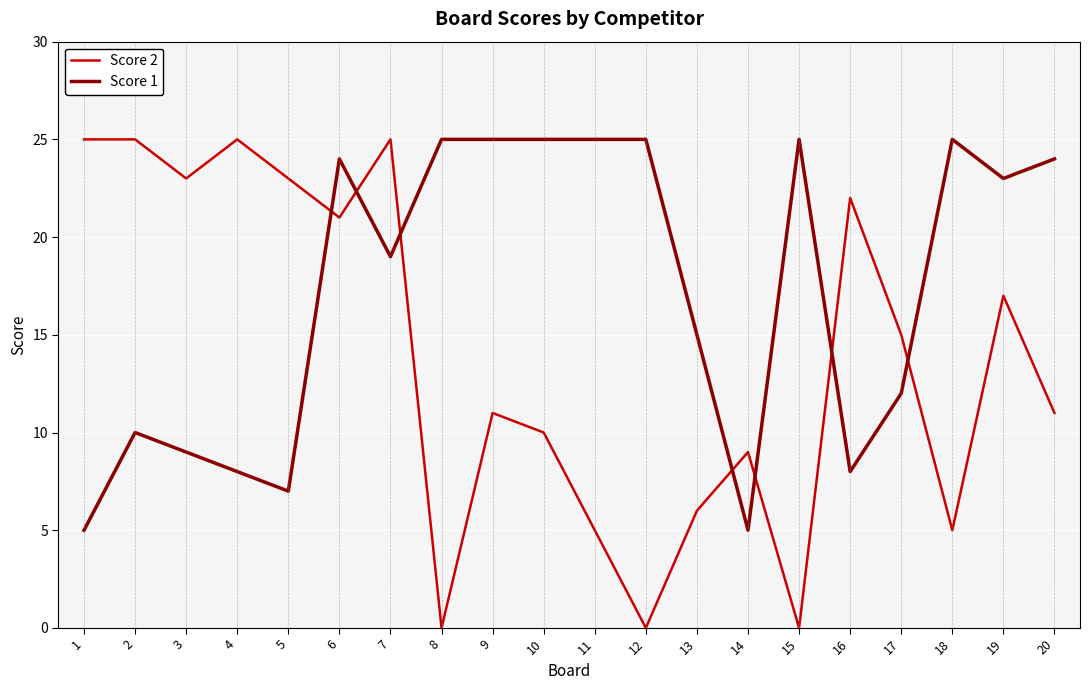

Is the value of Score 1 at 8 greater than the value of Score 2 at 3?

Yes